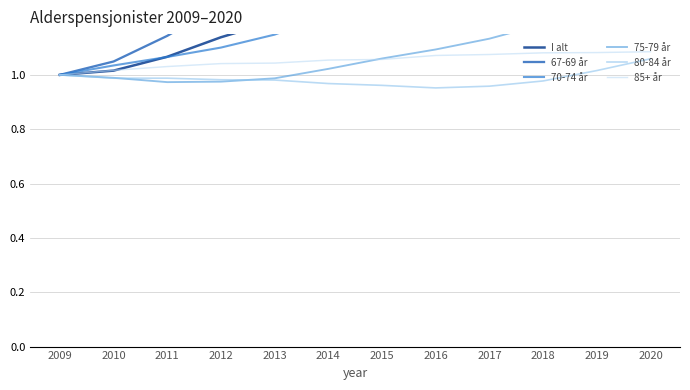

What is the total value across all series at 2012?

6.5